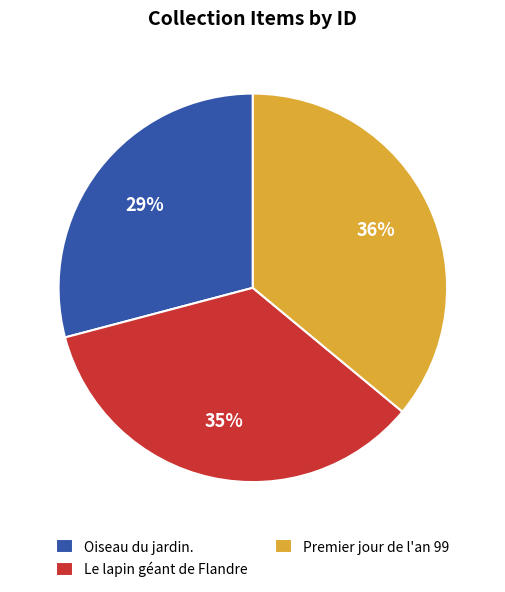

To the nearest percent, what portion does Oiseau du jardin. represent?

29%